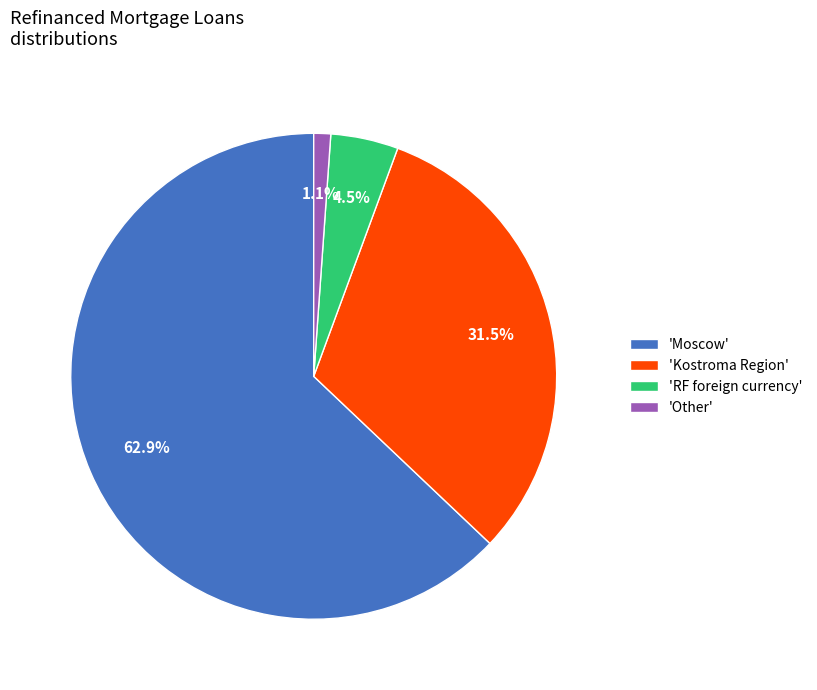

Do 'Kostroma Region' and 'RF foreign currency' together represent more than half of the pie?

No